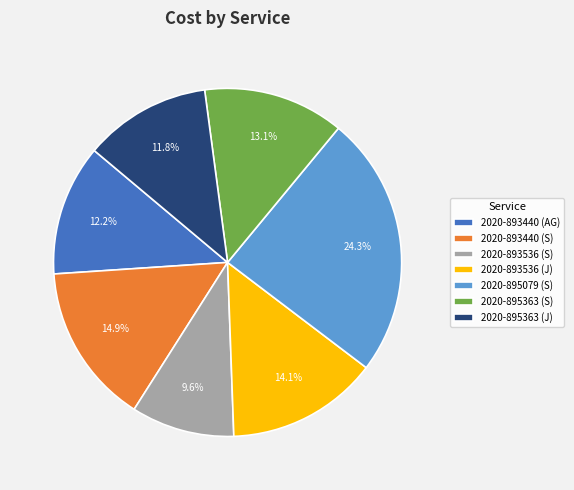

True or false: 2020-893440 (S) accounts for 15% of the total.

True